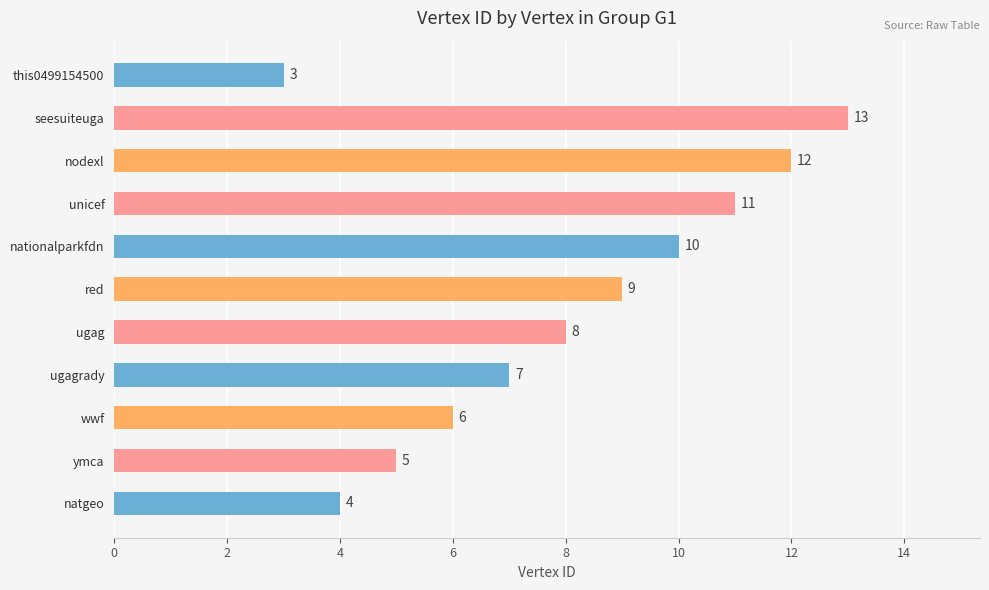

At which category does the chart reach its peak across all series?

seesuiteuga